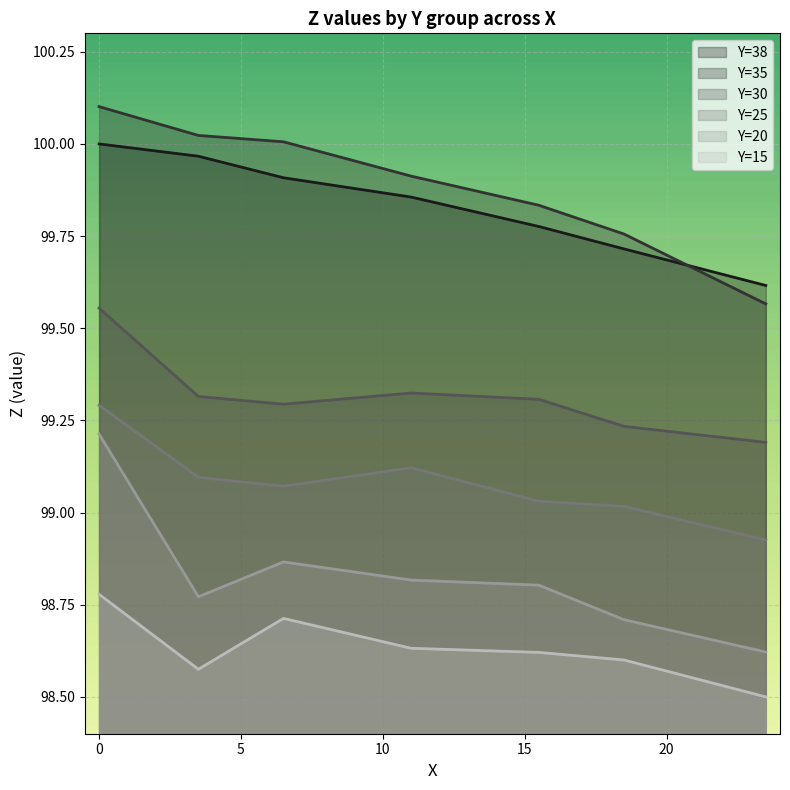

What is the maximum value shown in the chart?

100.1